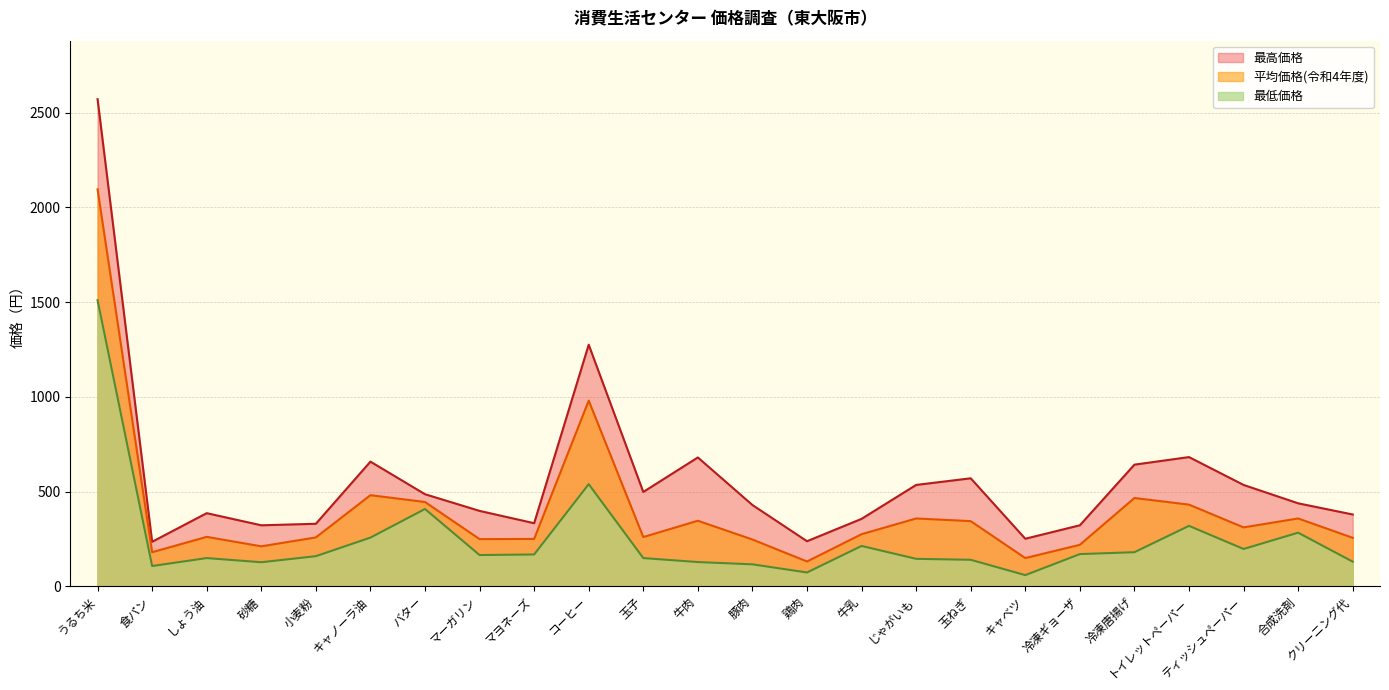

Where is the first local maximum for 平均価格(令和4年度)?

しょう油